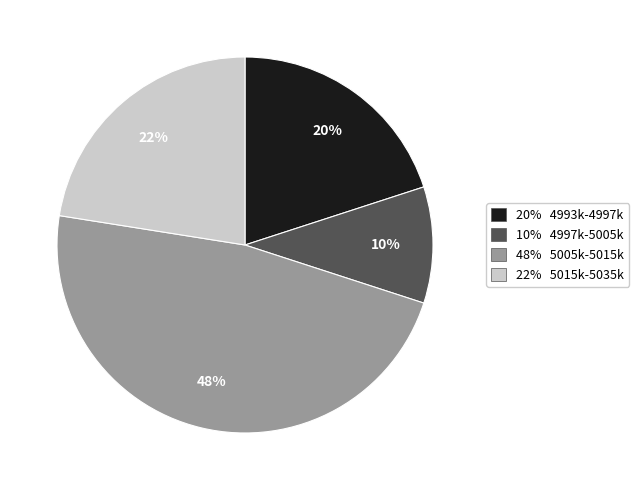

What is the ratio of the value at 10% 4997k-5005k to the value at 20% 4993k-4997k?

0.5